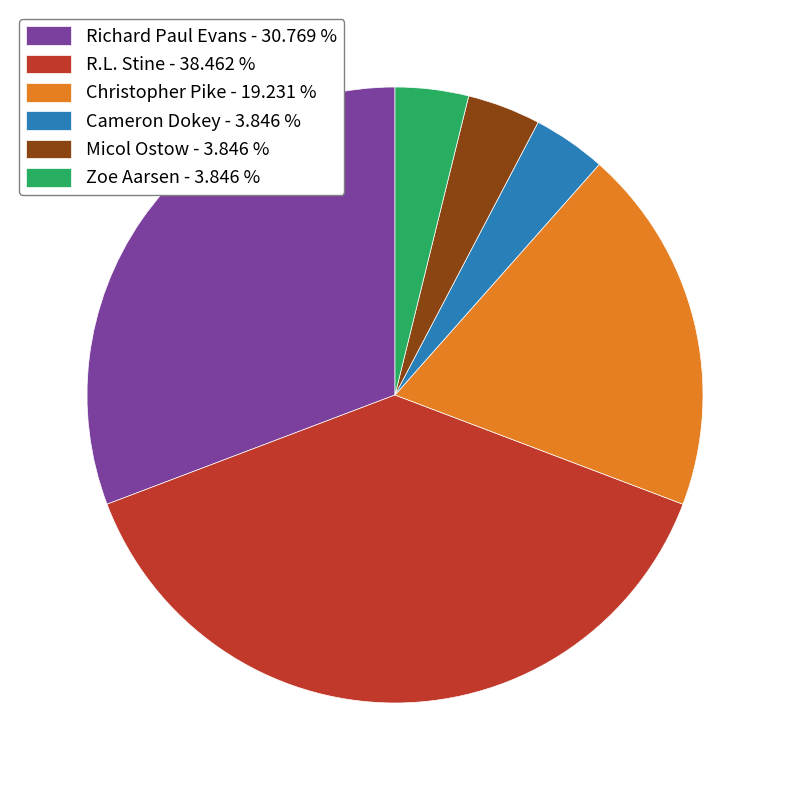

Is the sum of Zoe Aarsen and Christopher Pike greater than half?

No